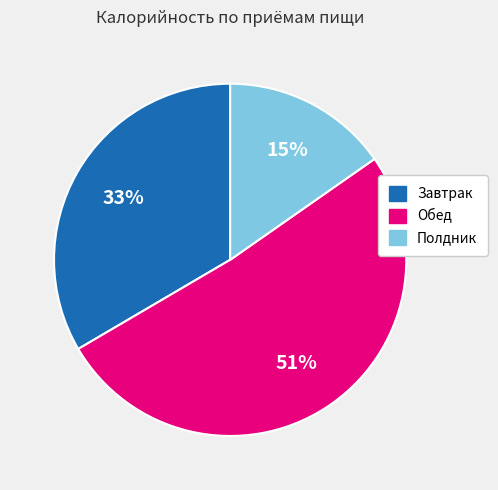

Is it true that Завтрак is 33% of the pie?

True